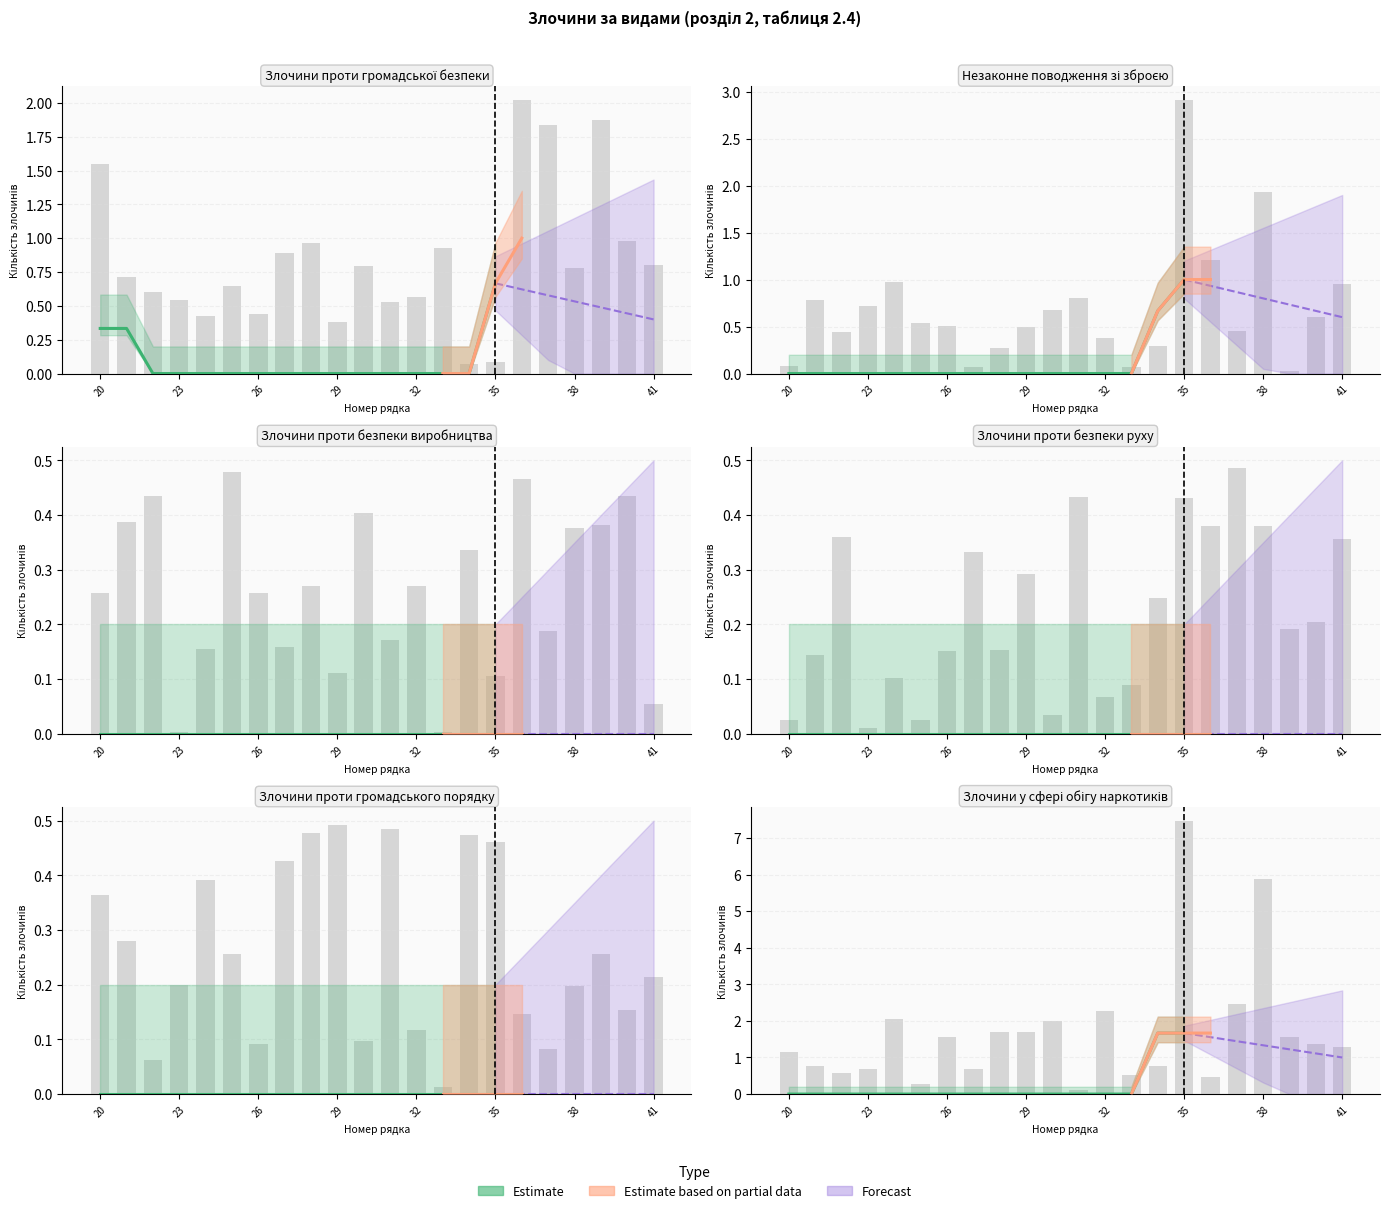

Which series has the largest total across all categories?

Злочини у сфері обігу наркотиків